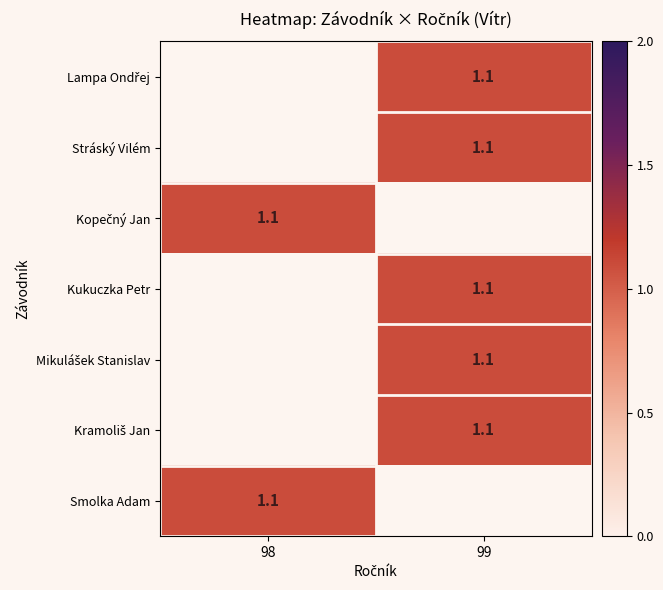

How many series are shown in this chart?

7